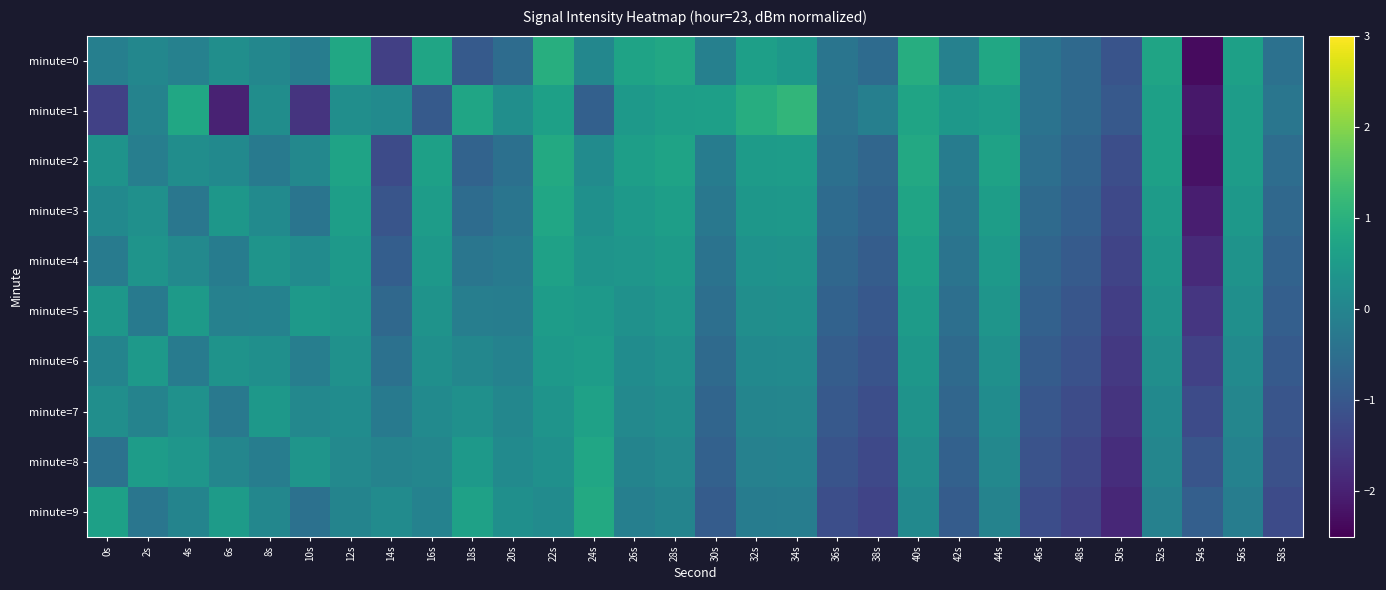

At how many categories does at least one series exceed -1?

30